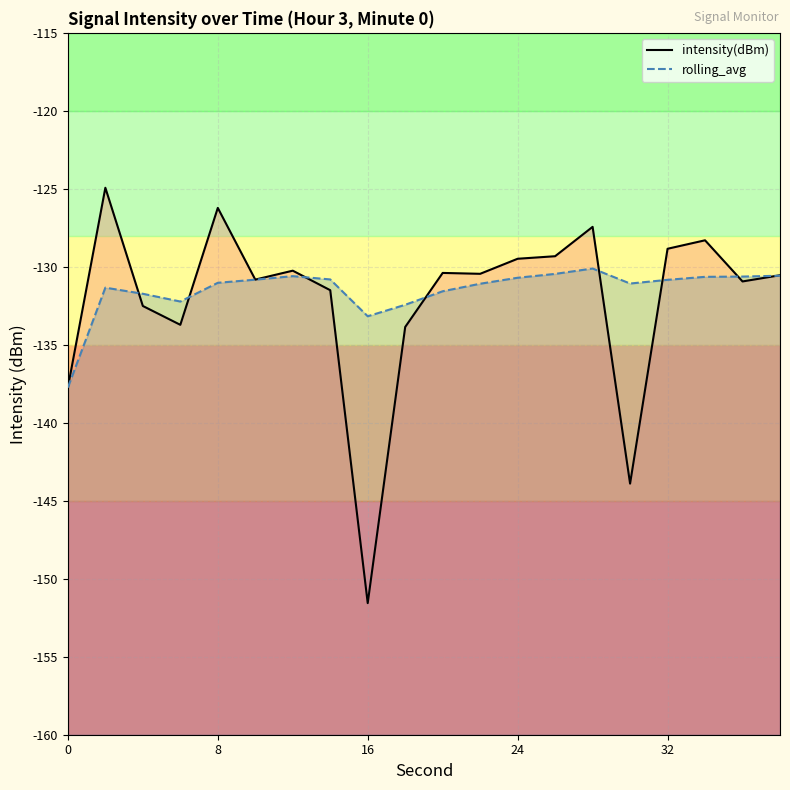

At which label does intensity(dBm) reach its minimum?

16